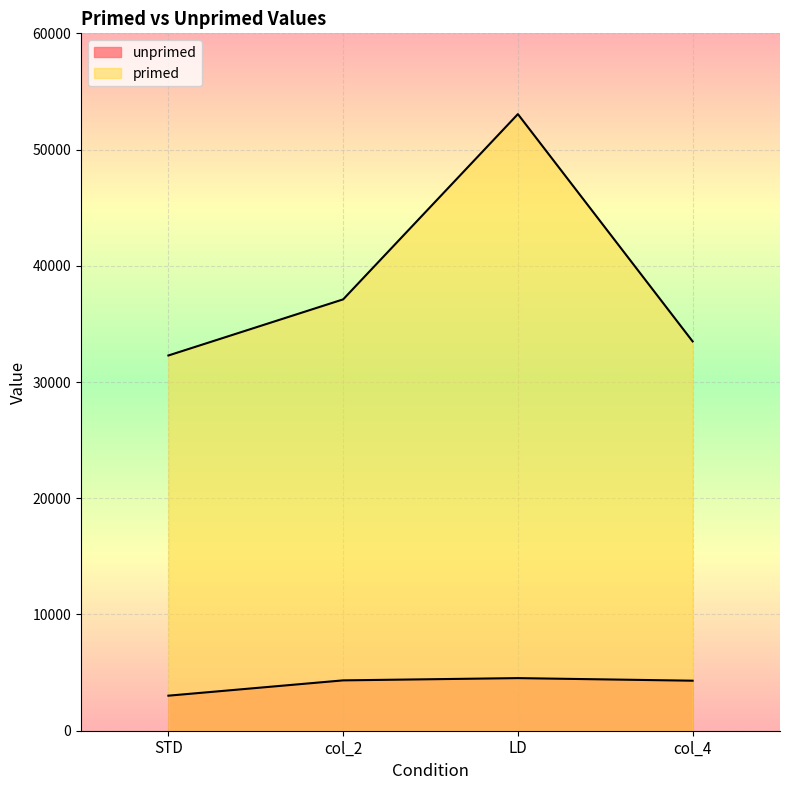

How many lines are shown in the chart?

2